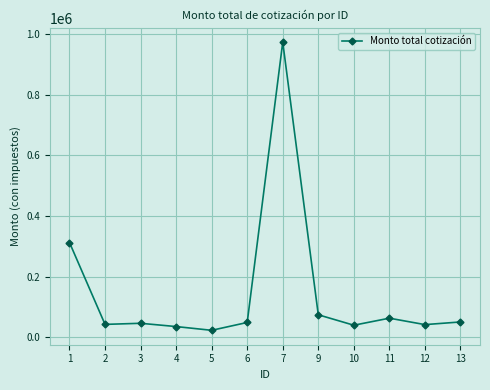

Which category has the lowest value across all series?

5